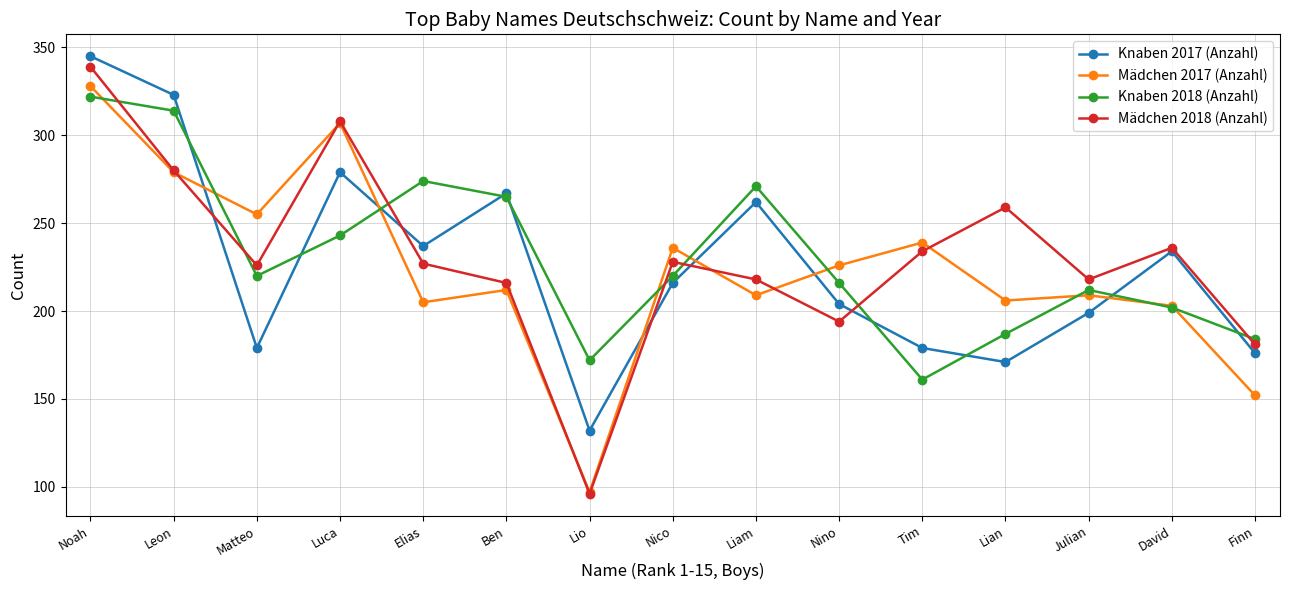

How many lines are shown in the chart?

4